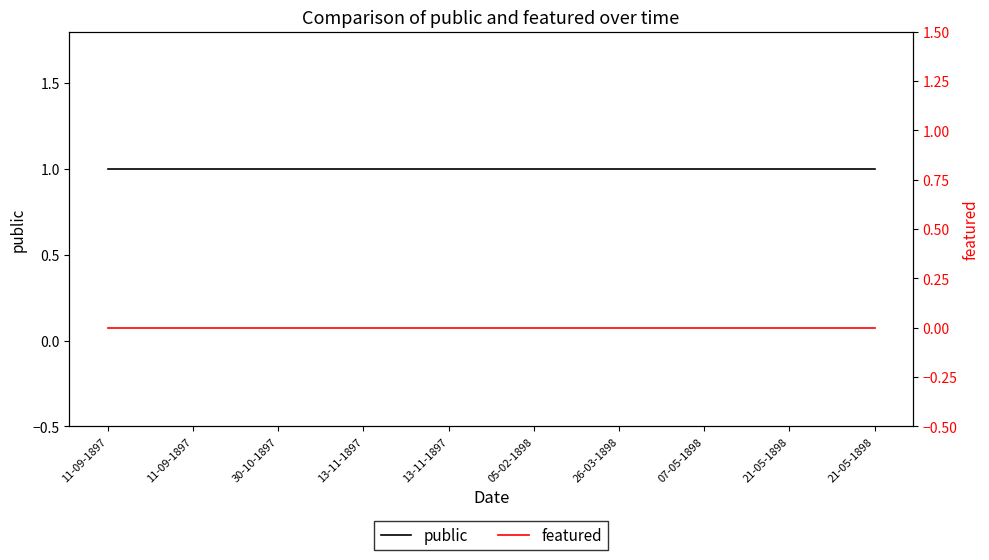

List the series in order of their overall mean, highest first.

public, featured